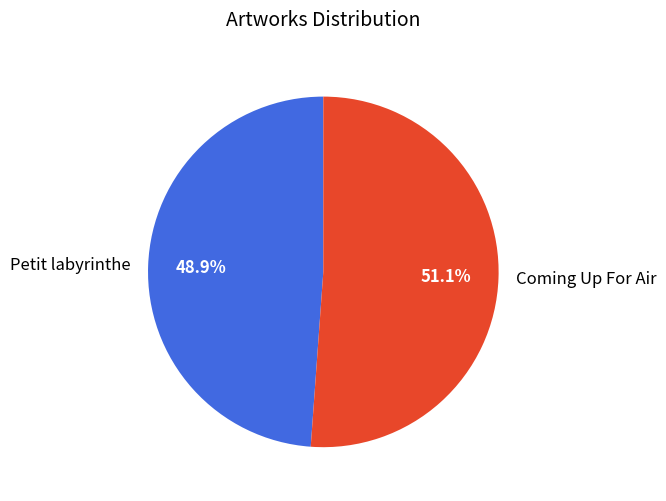

How many slices are in this pie chart?

2